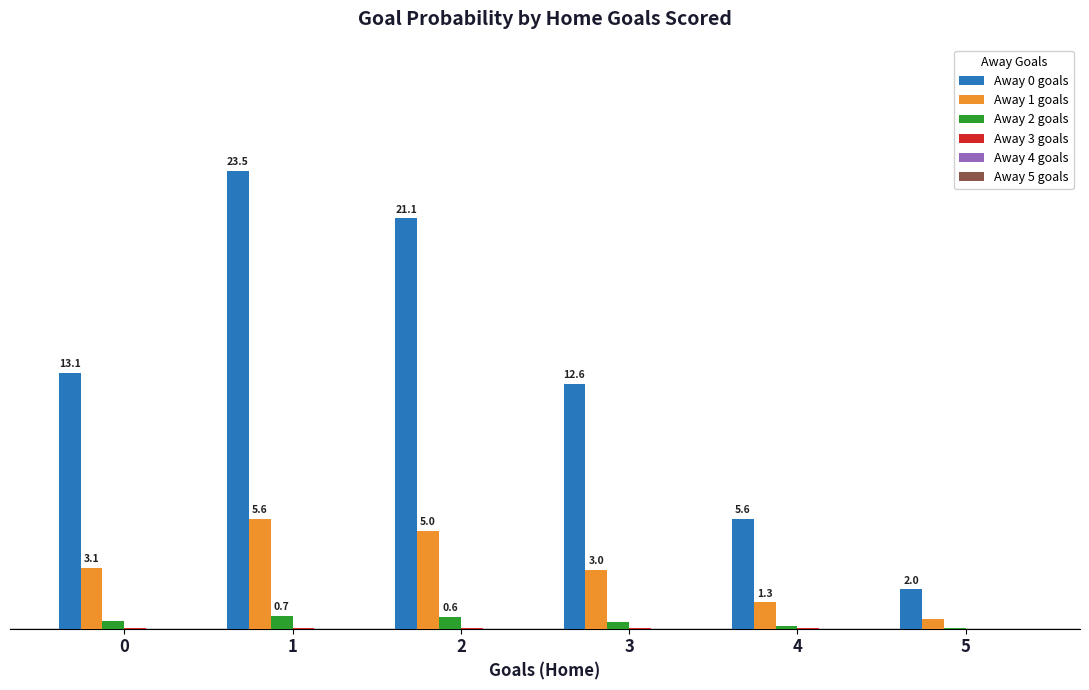

Which series has the largest range (max minus min)?

Away 0 goals